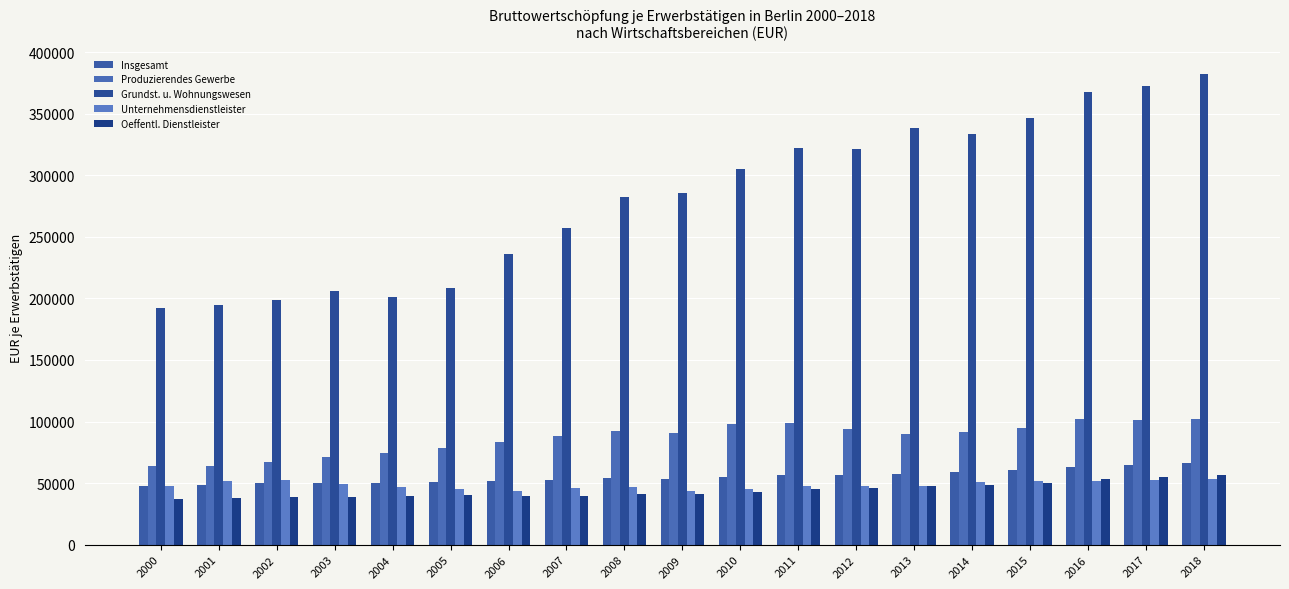

How many categories are shown in the chart?

19